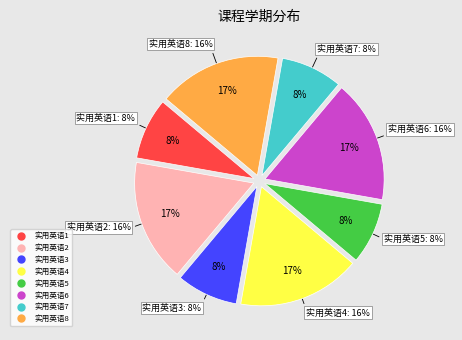

The 实用英语6 slice represents 7% of the pie. True or false?

False